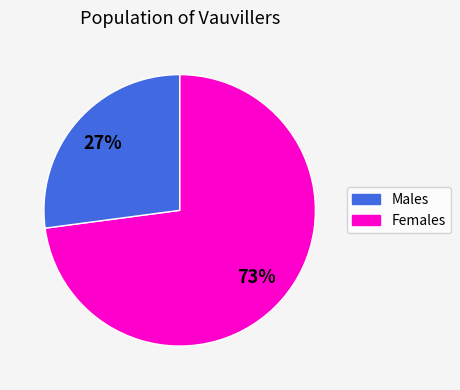

Is there a majority slice in this chart?

Yes